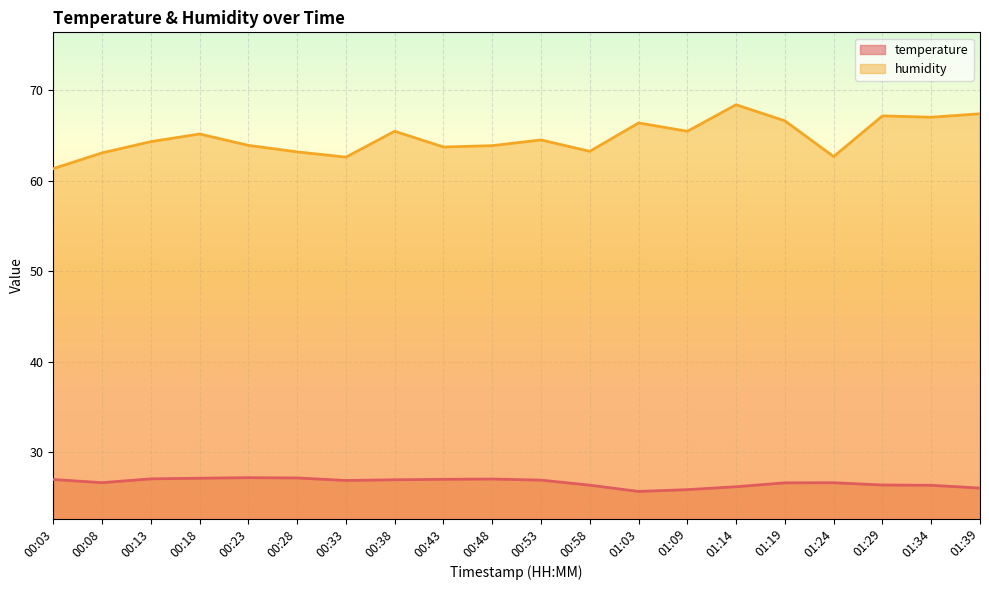

Is the value of humidity at 00:48 greater than the value of temperature at 01:34?

Yes